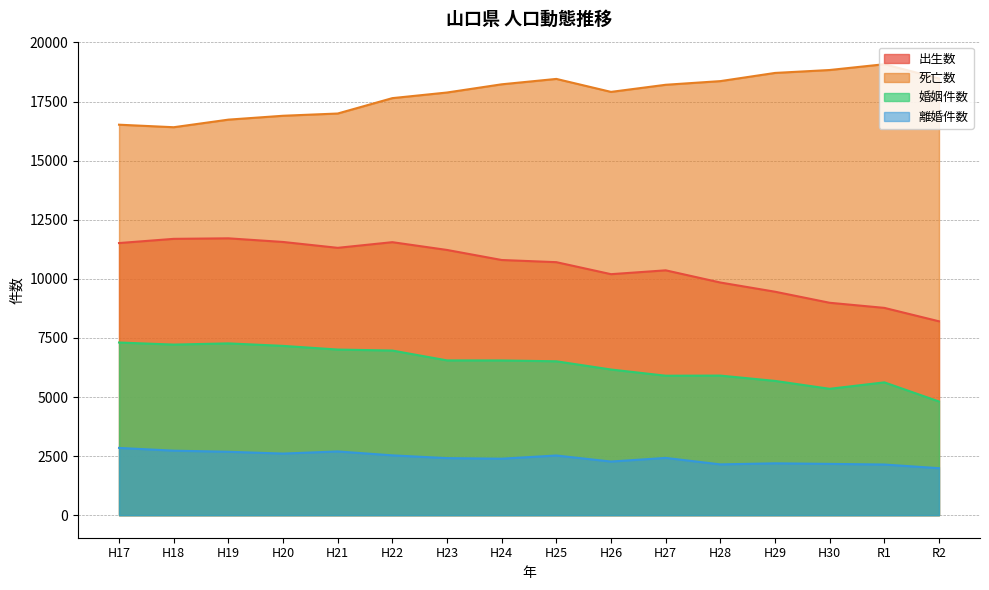

True or false: 離婚件数 has a value of 2143 at R1.

True